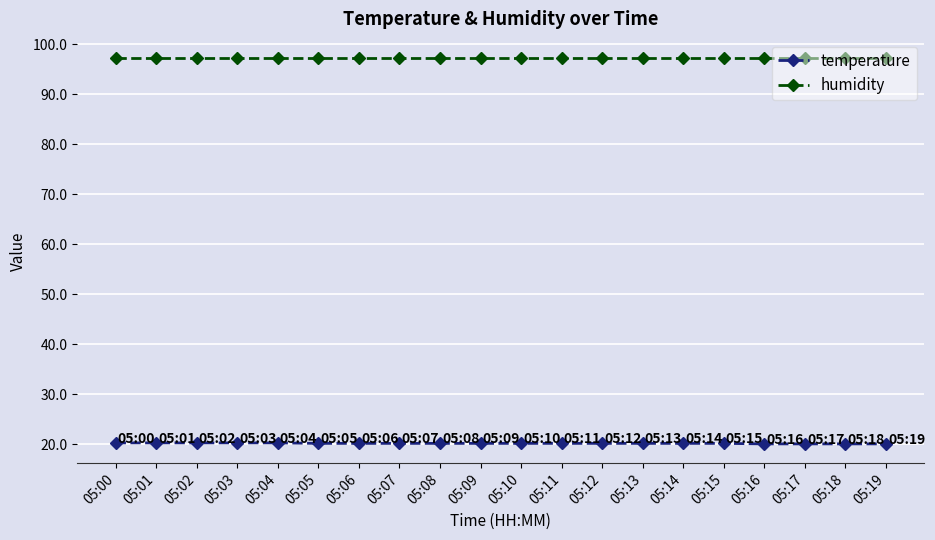

The value of temperature at 05:09 is 20.2. True or false?

True